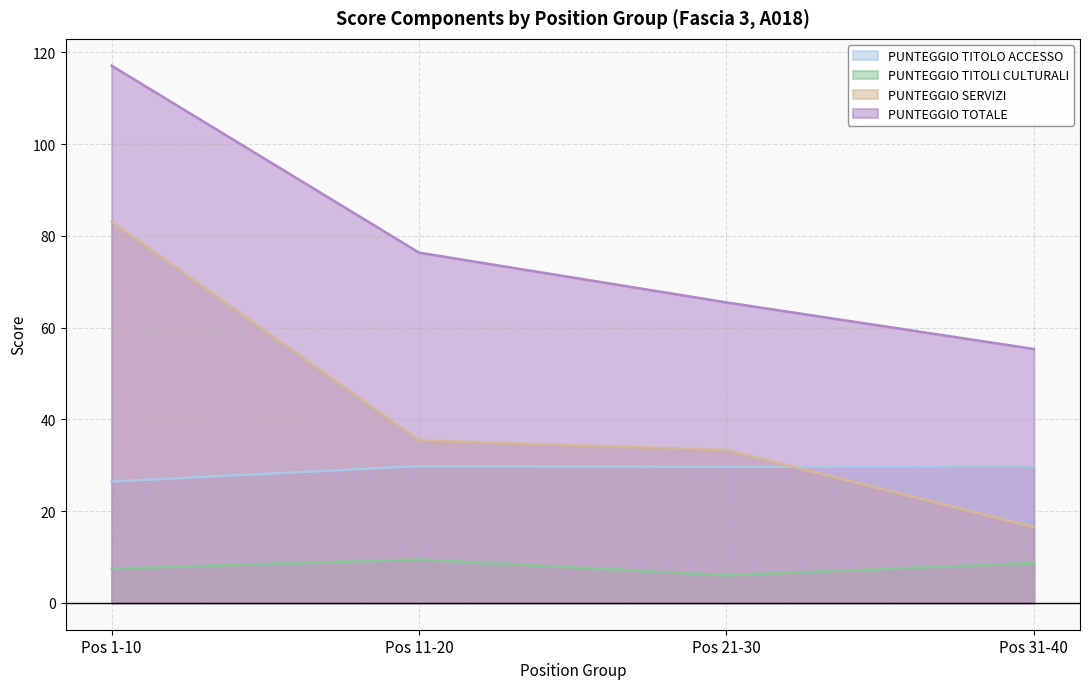

How many lines are shown in the chart?

4